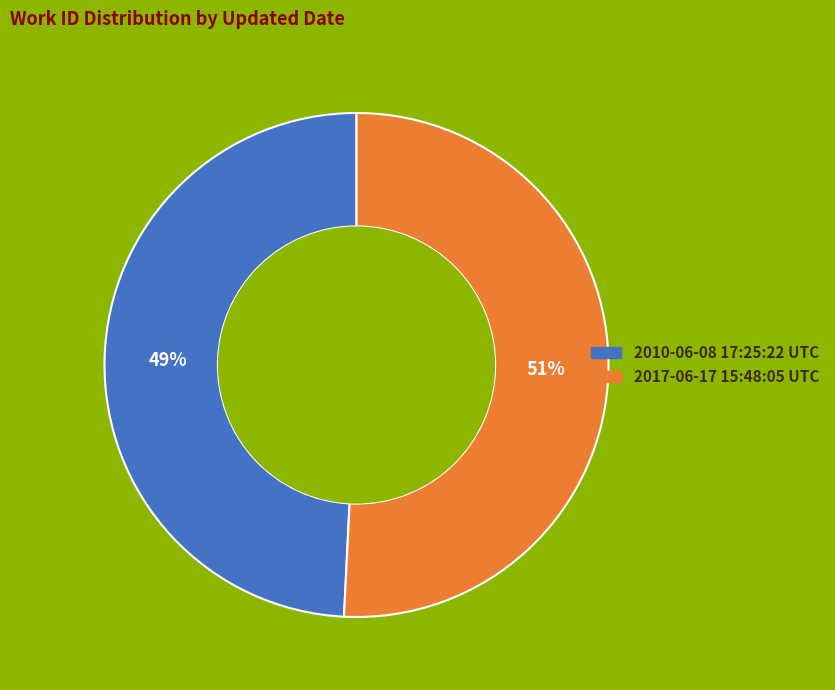

What is the majority slice?

2017-06-17 15:48:05 UTC